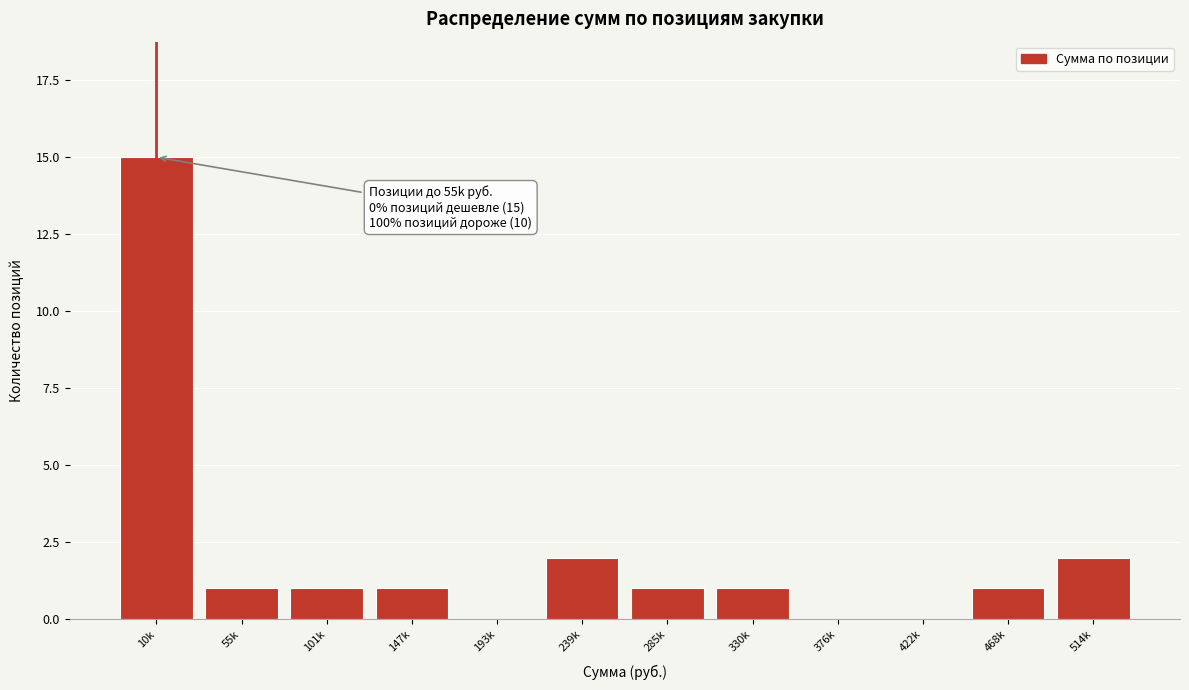

Reading left to right, transcribe all the data shown in this chart.

10k=15	55k=1	101k=1	147k=1	193k=0	239k=2	285k=1	330k=1	376k=0	422k=0	468k=1	514k=2